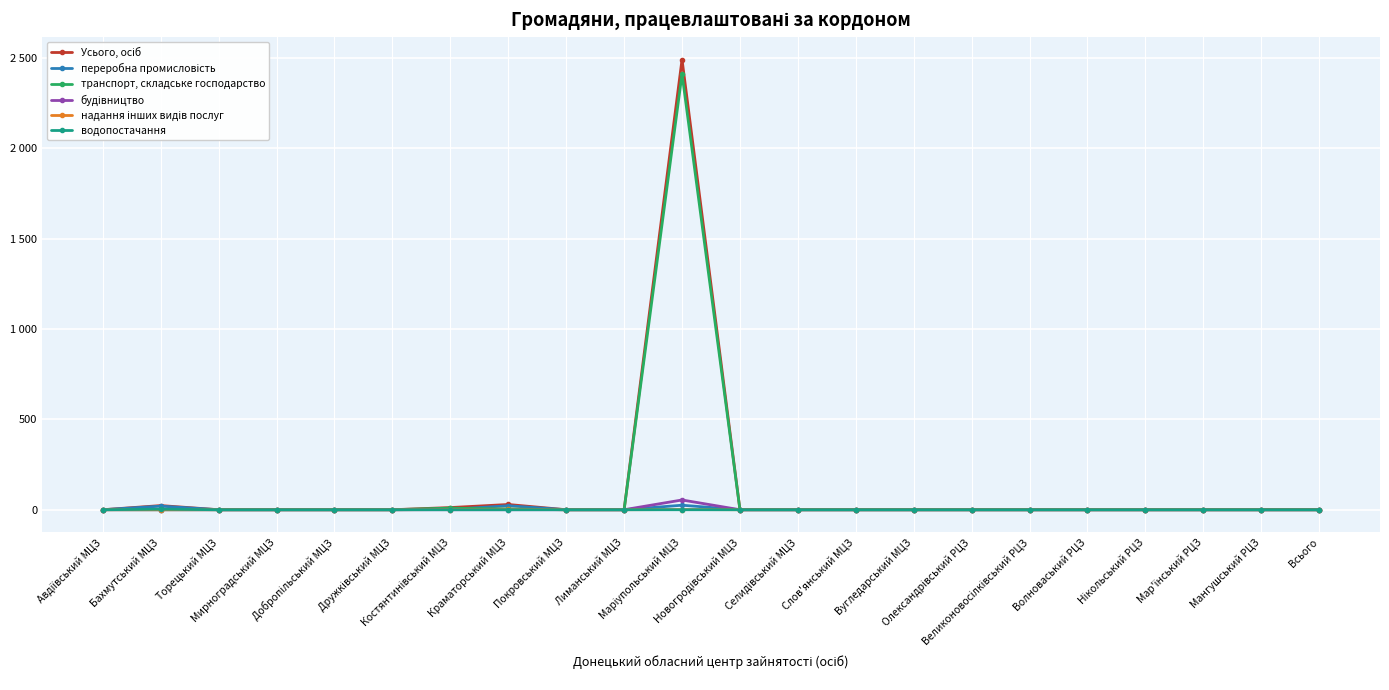

Does the chart have visible grid lines?

Yes